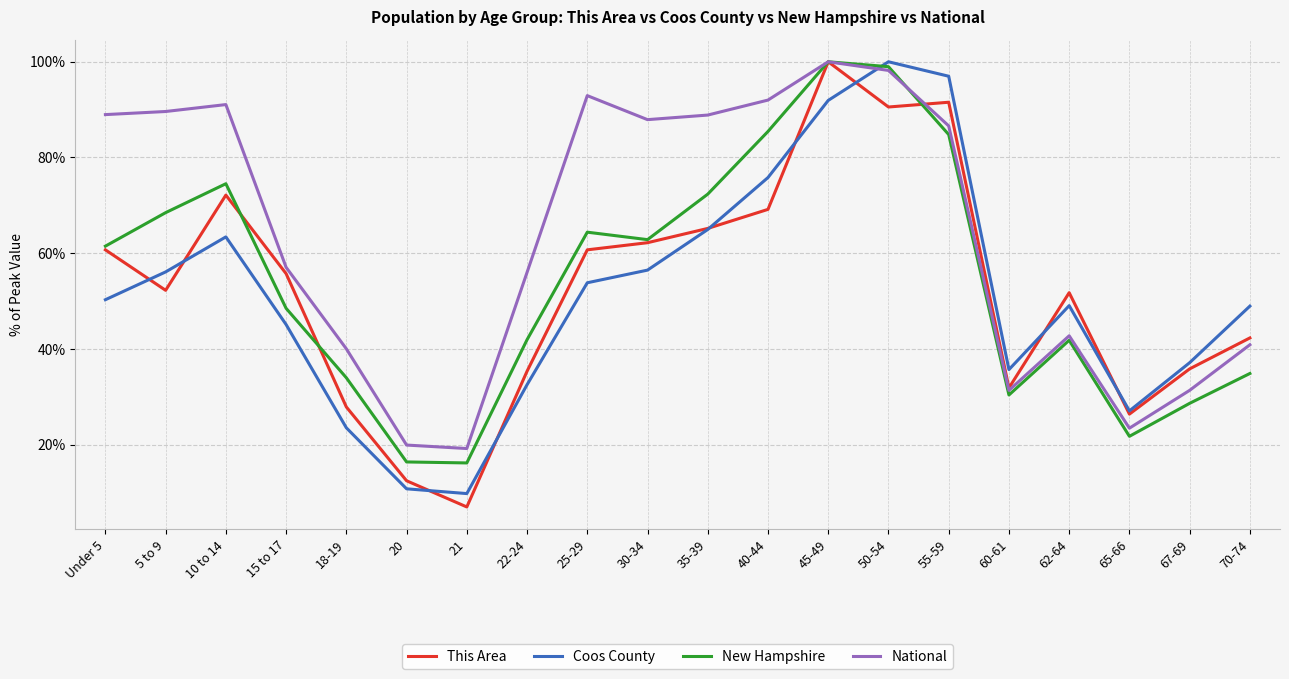

What is the total value across all series at 15 to 17?

206.3